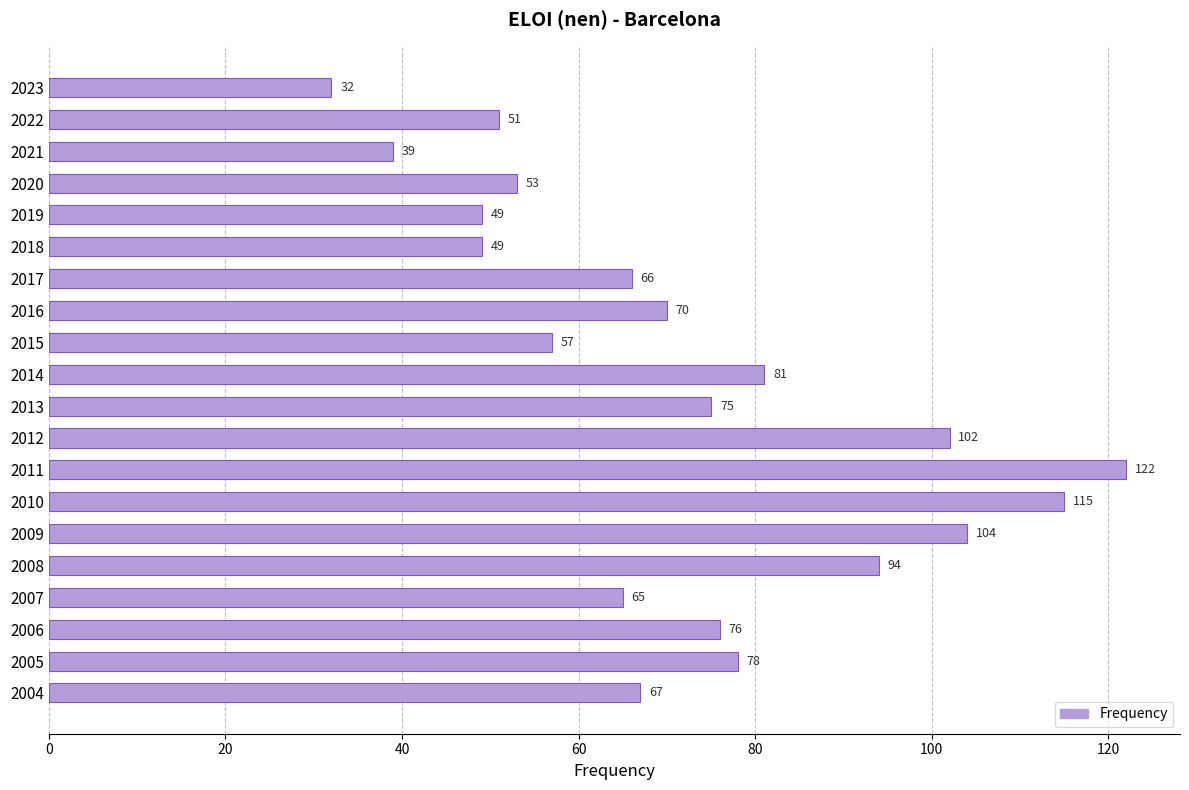

Reading bottom to top, extract all data points from this chart.

2004=67	2005=78	2006=76	2007=65	2008=94	2009=104	2010=115	2011=122	2012=102	2013=75	2014=81	2015=57	2016=70	2017=66	2018=49	2019=49	2020=53	2021=39	2022=51	2023=32